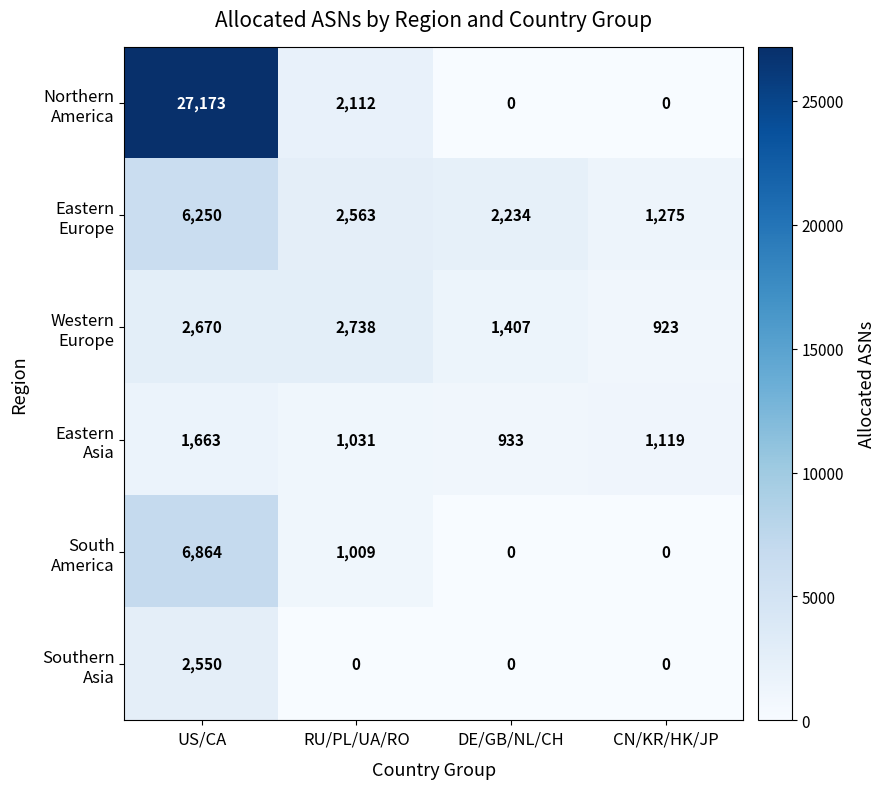

What is the difference between the highest and lowest values at CN/KR/HK/JP?

1275